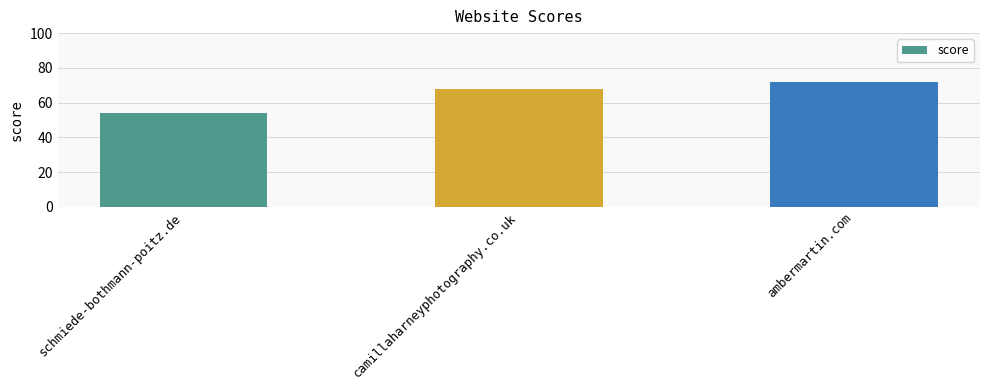

What is the label of the 1st bar from the right?

ambermartin.com